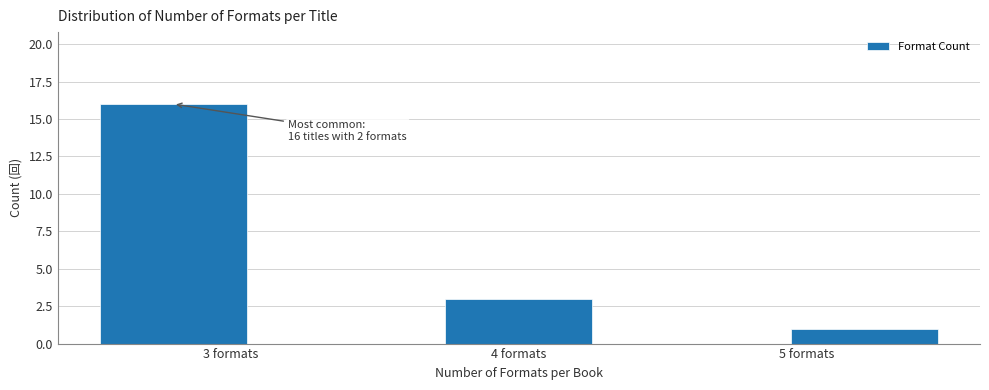

Over which range of the x-axis is the bar tallest?

2.5 to 3.1